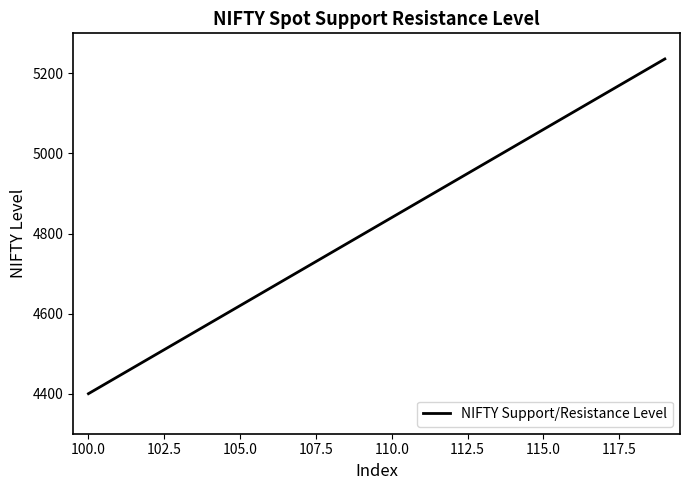

What is the maximum value shown in the chart?

5236